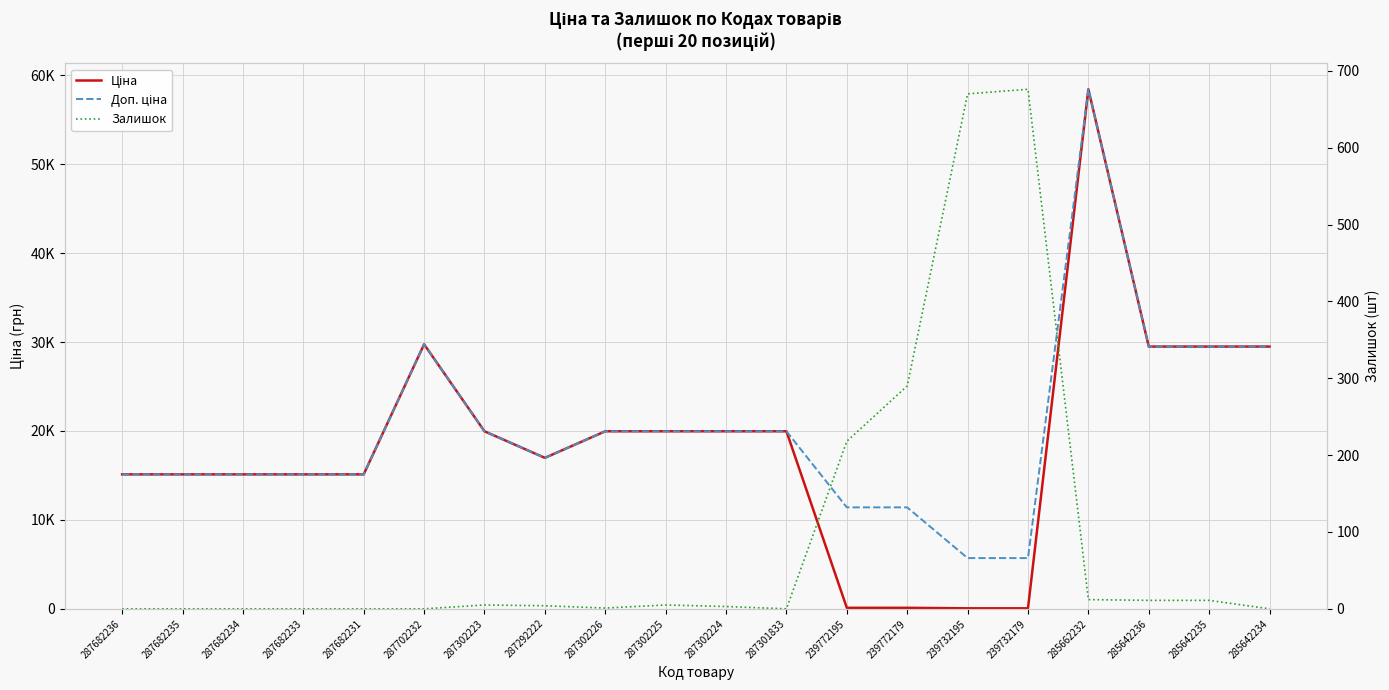

Which series has the largest total across all categories?

Доп. ціна